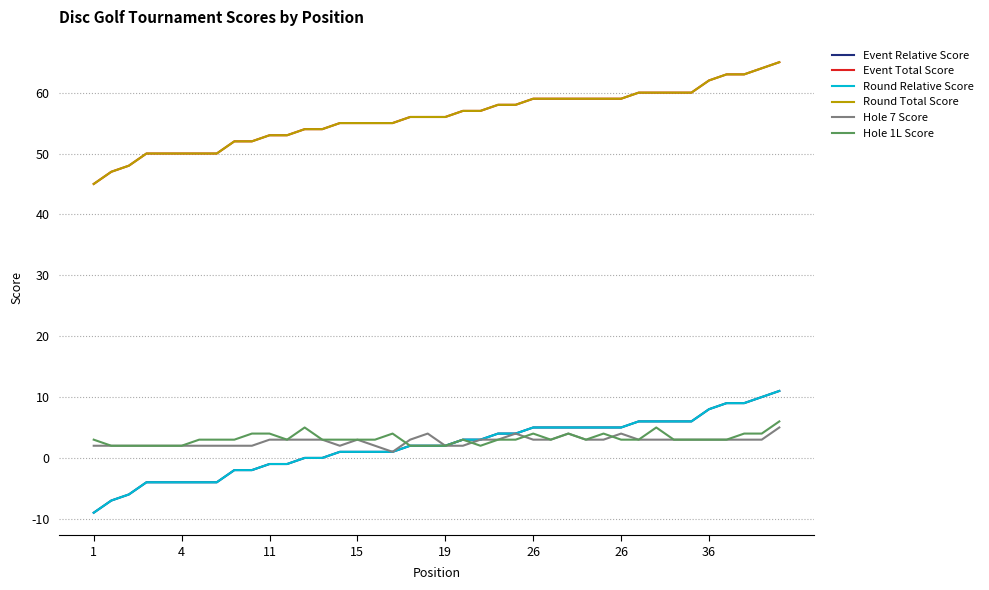

What is the difference between the maximum and minimum values in the Hole 7 Score series?

4